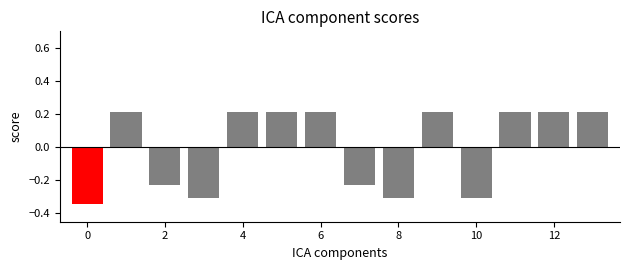

Count the number of data series in this chart.

1